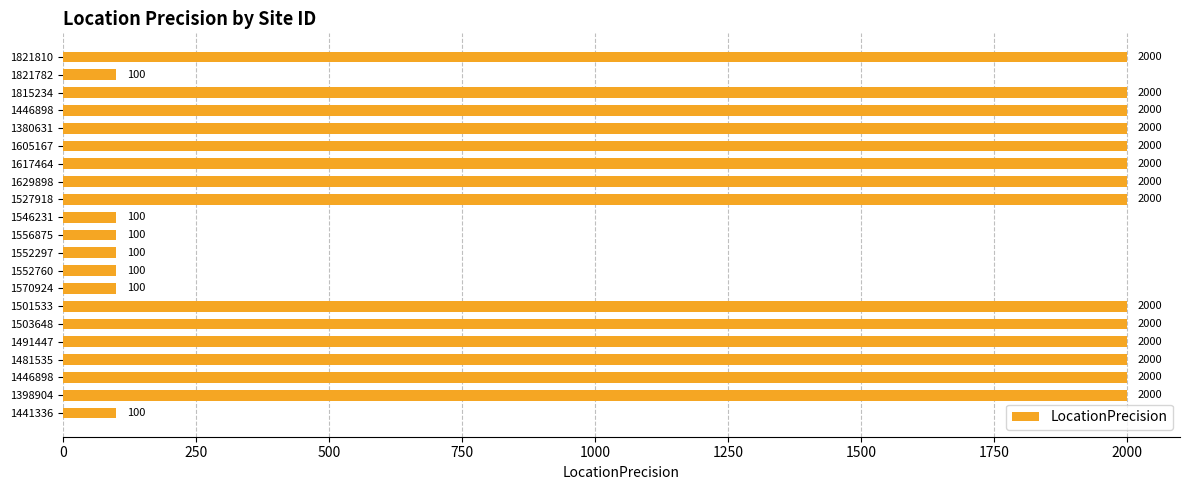

How many values are below 2000?

7